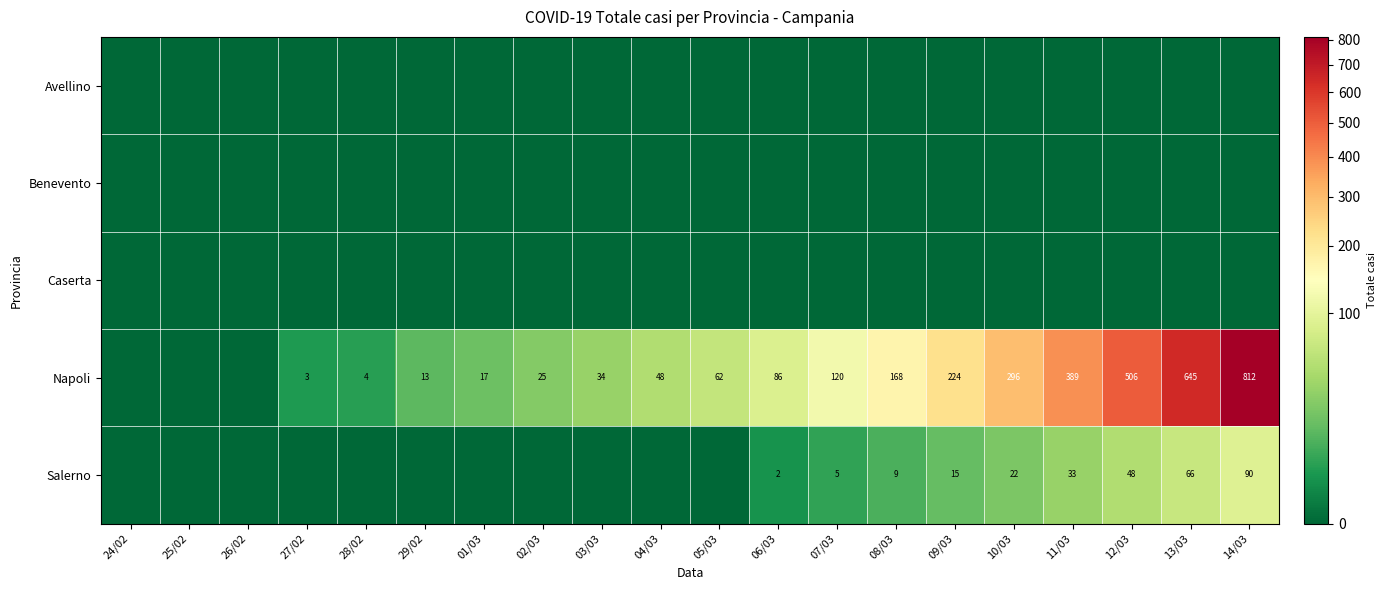

True or false: Salerno has a value of 26 at 09/03.

False